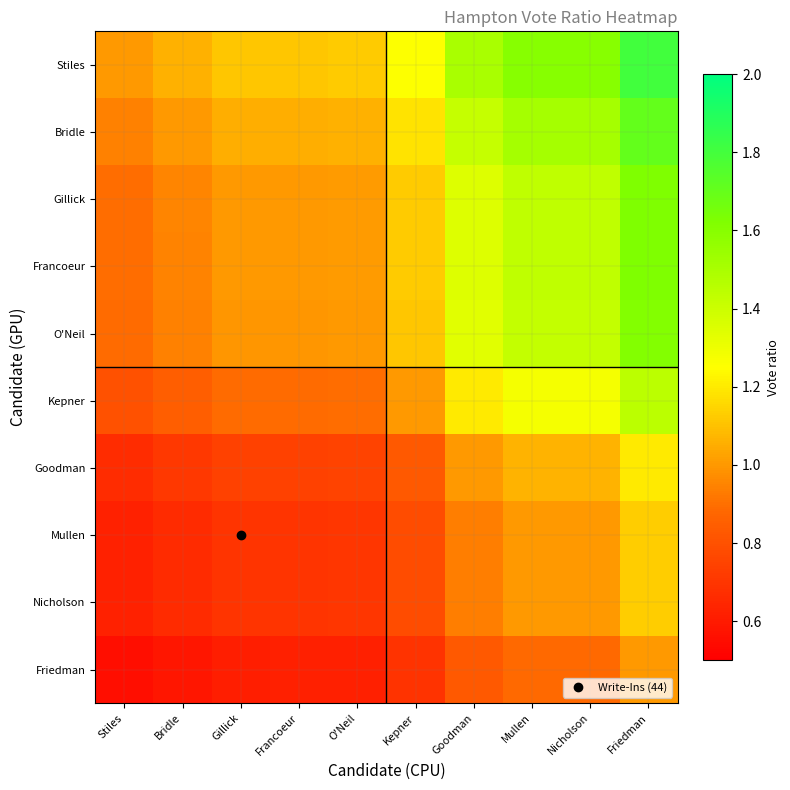

What is the total value across all series at Francoeur?

8.8